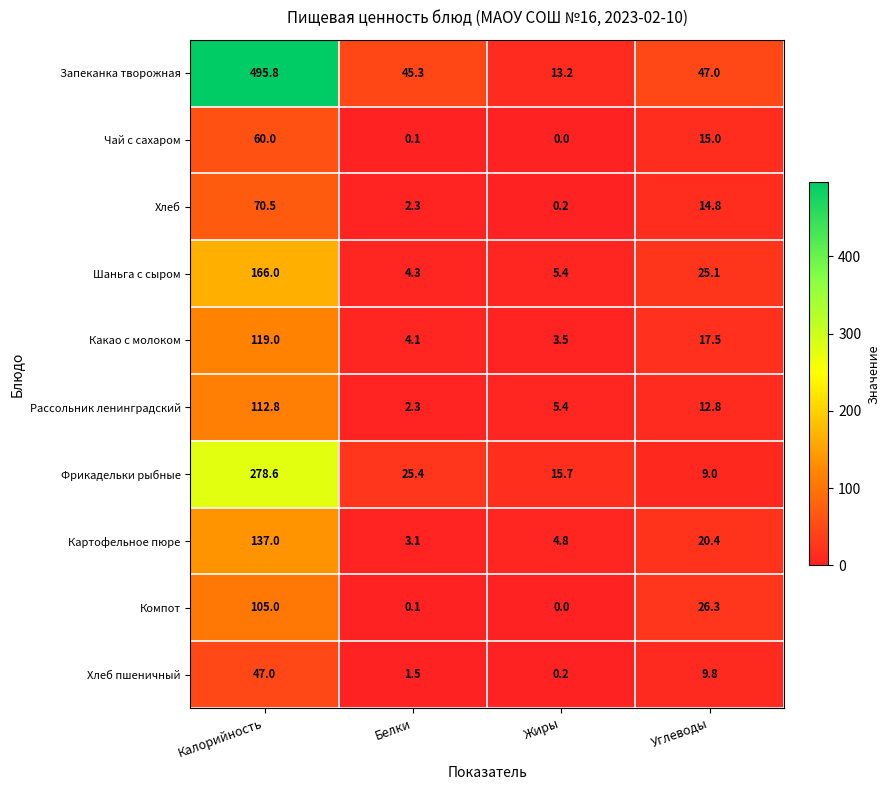

The Хлеб пшеничный series shows 9.8 at Углеводы. True or false?

True